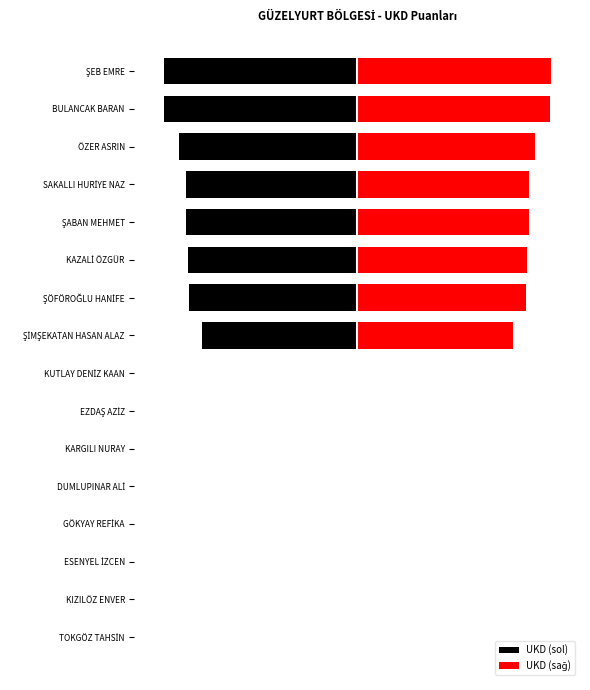

Does the chart contain any negative values?

Yes